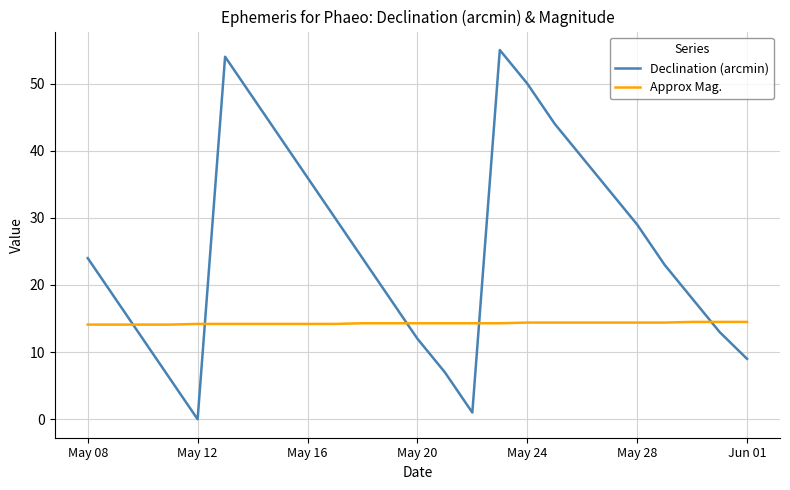

Which series has the largest range (max minus min)?

Declination (arcmin)